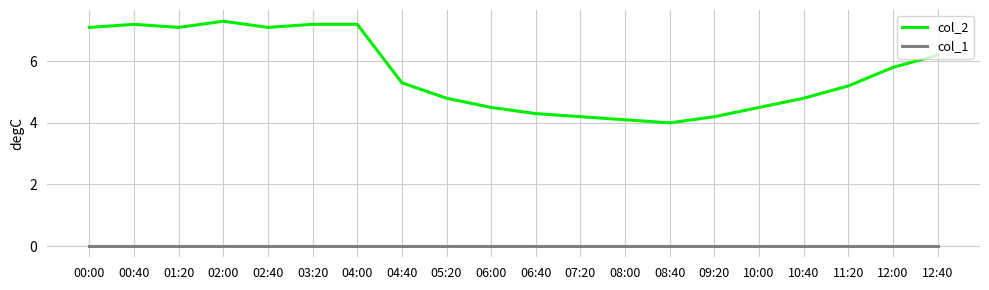

Which series has the largest total across all categories?

col_2